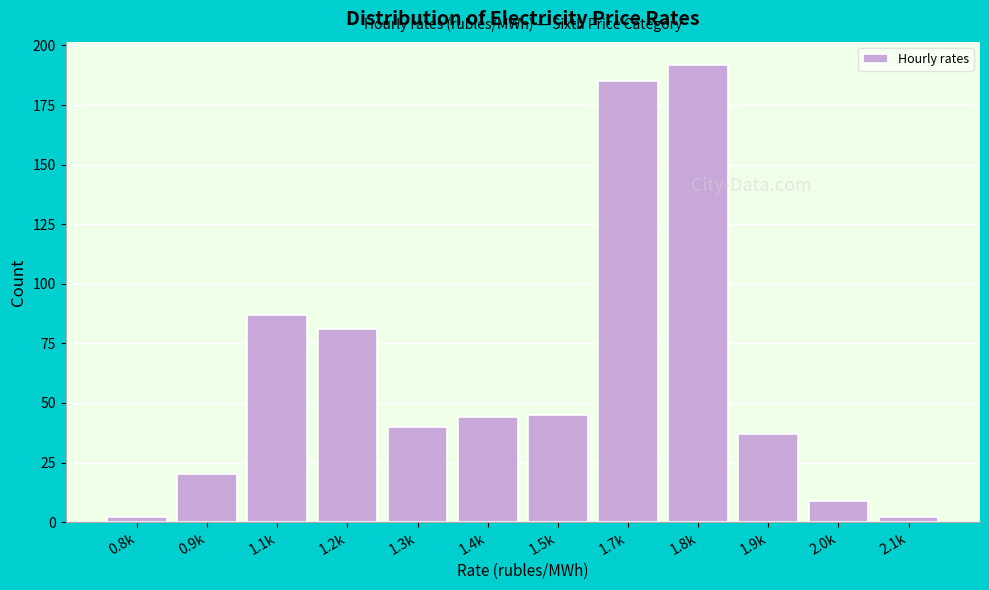

Reading left to right, extract all data points from this chart.

2	20	87	81	40	44	45	185	192	37	9	2